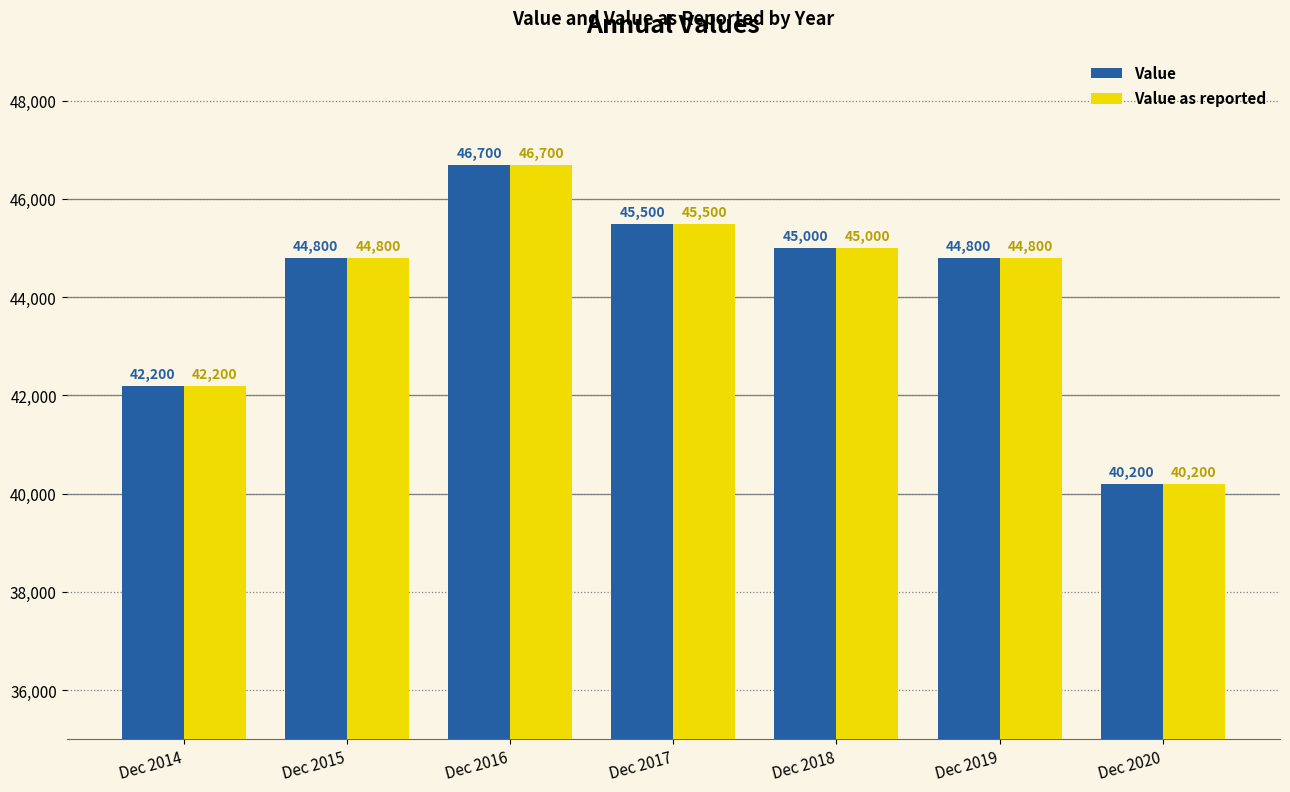

Reading left to right, extract all data points from this chart.

Value: Dec 2014=42200	Dec 2015=44800	Dec 2016=46700	Dec 2017=45500	Dec 2018=45000	Dec 2019=44800	Dec 2020=40200
Value as reported: Dec 2014=42200	Dec 2015=44800	Dec 2016=46700	Dec 2017=45500	Dec 2018=45000	Dec 2019=44800	Dec 2020=40200